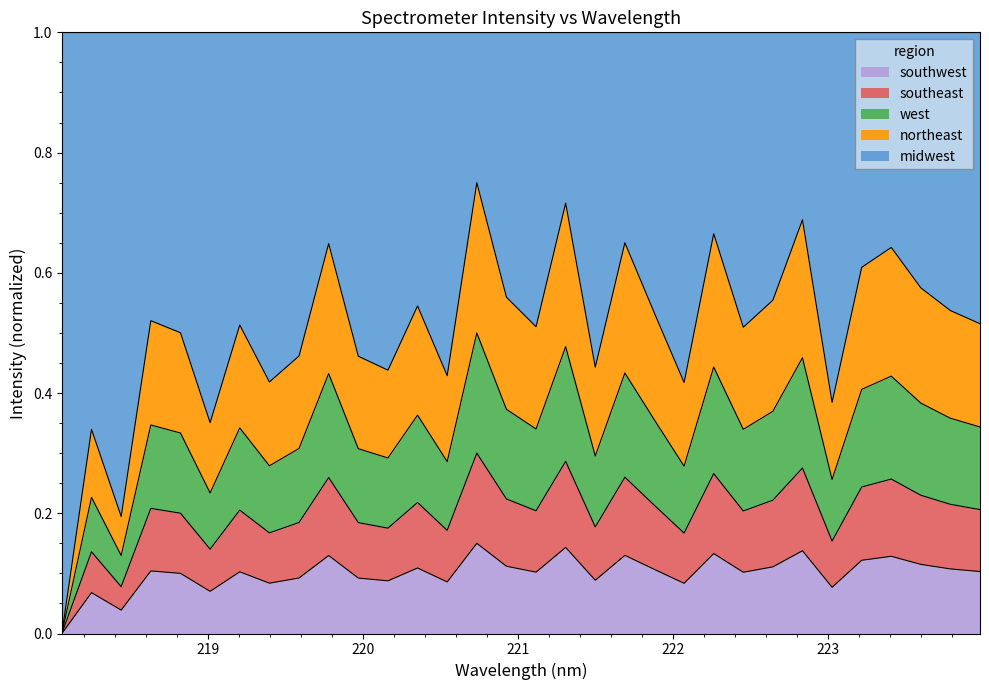

True or false: there are more than 2 points higher than both neighbors.

True